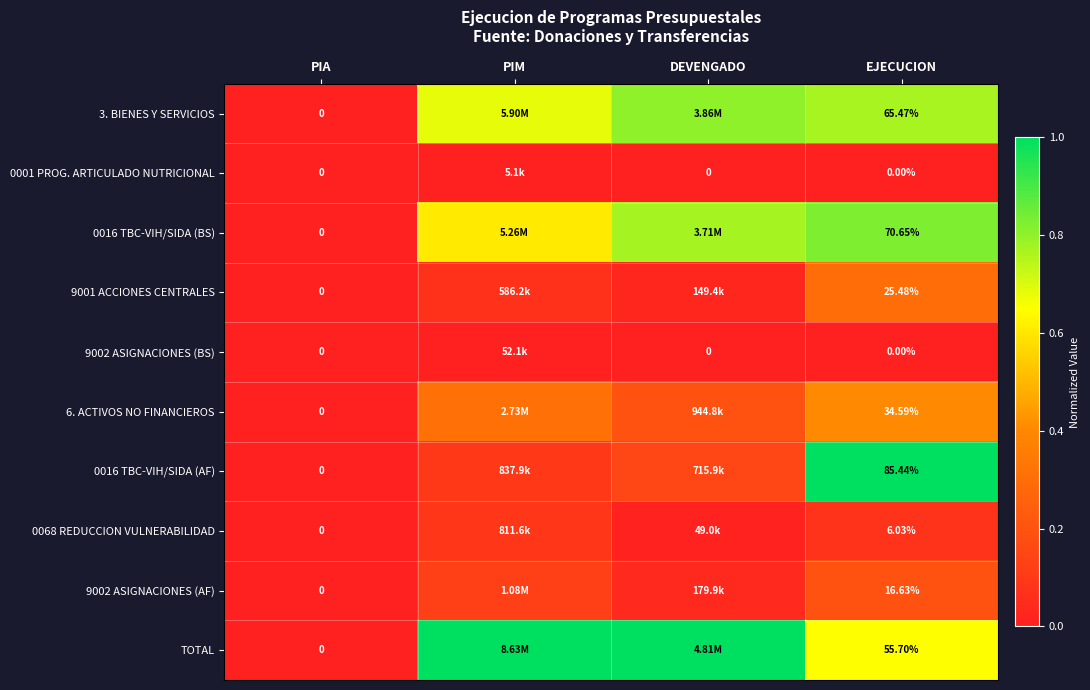

Is the value of 0016 TBC-VIH/SIDA (AF) at EJECUCION greater than the value of 6. ACTIVOS NO FINANCIEROS at PIA?

Yes